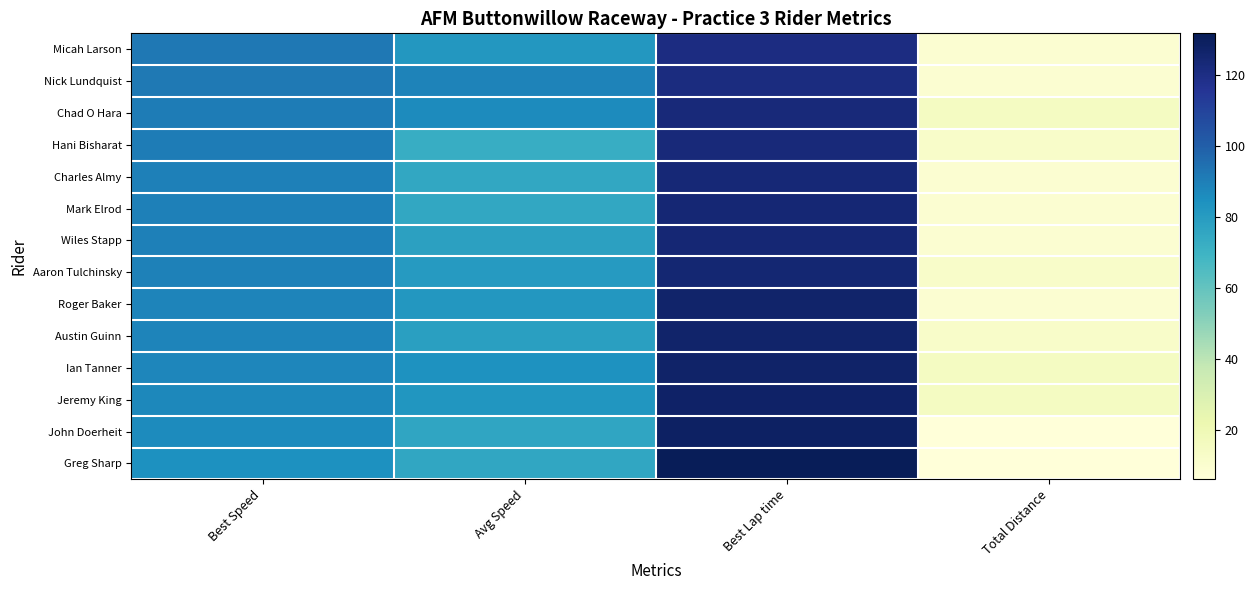

Count the number of categories in the chart.

4